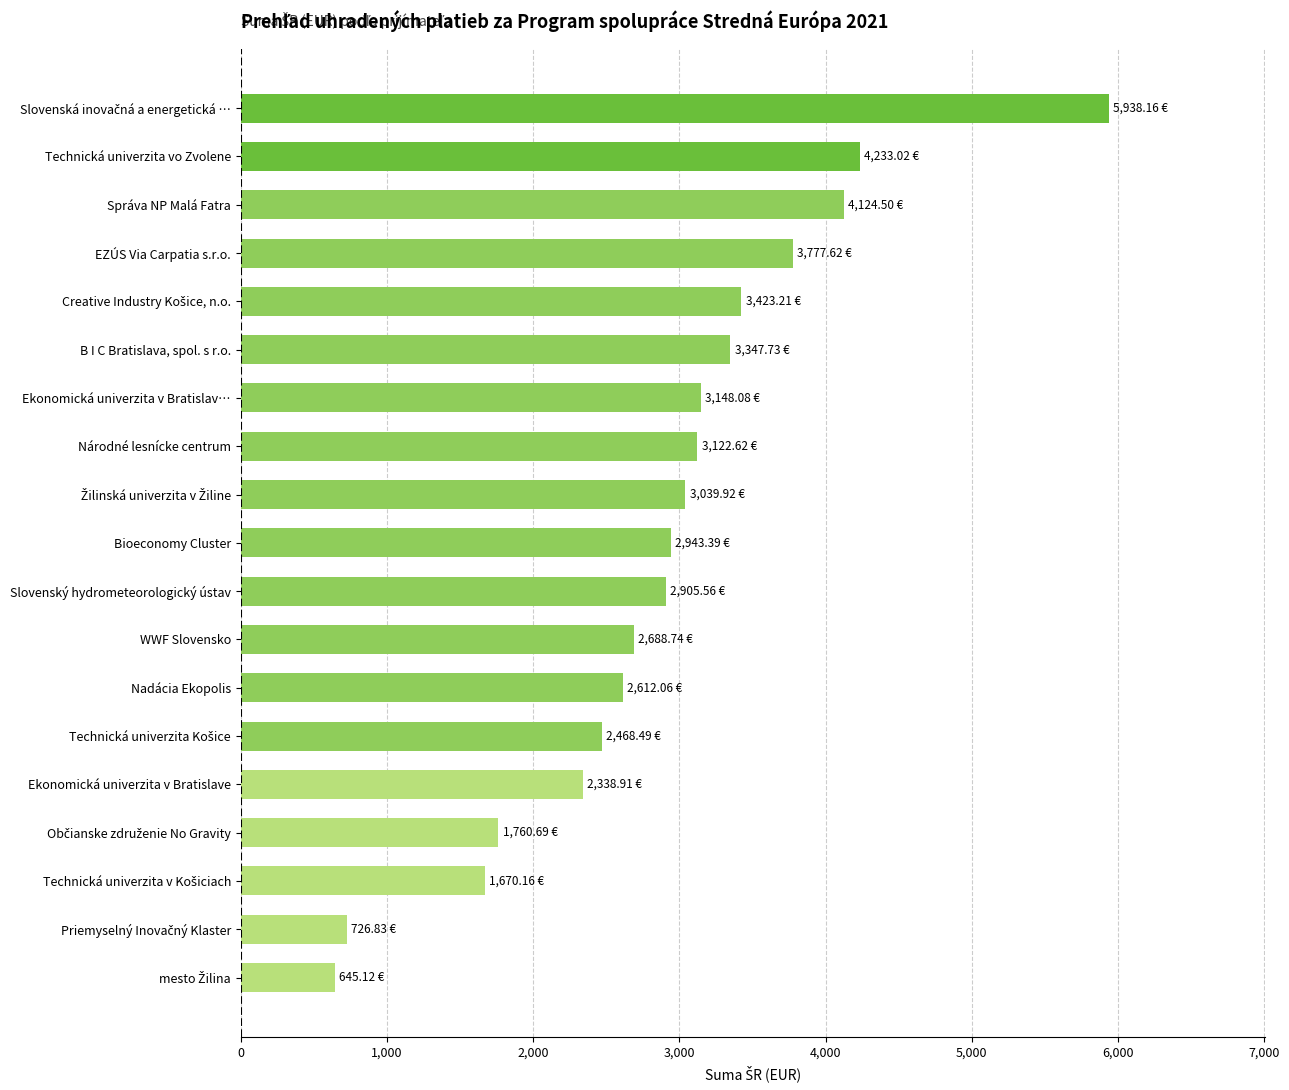

Between Ekonomická univerzita v Bratislave and Bioeconomy Cluster, which is larger?

Bioeconomy Cluster